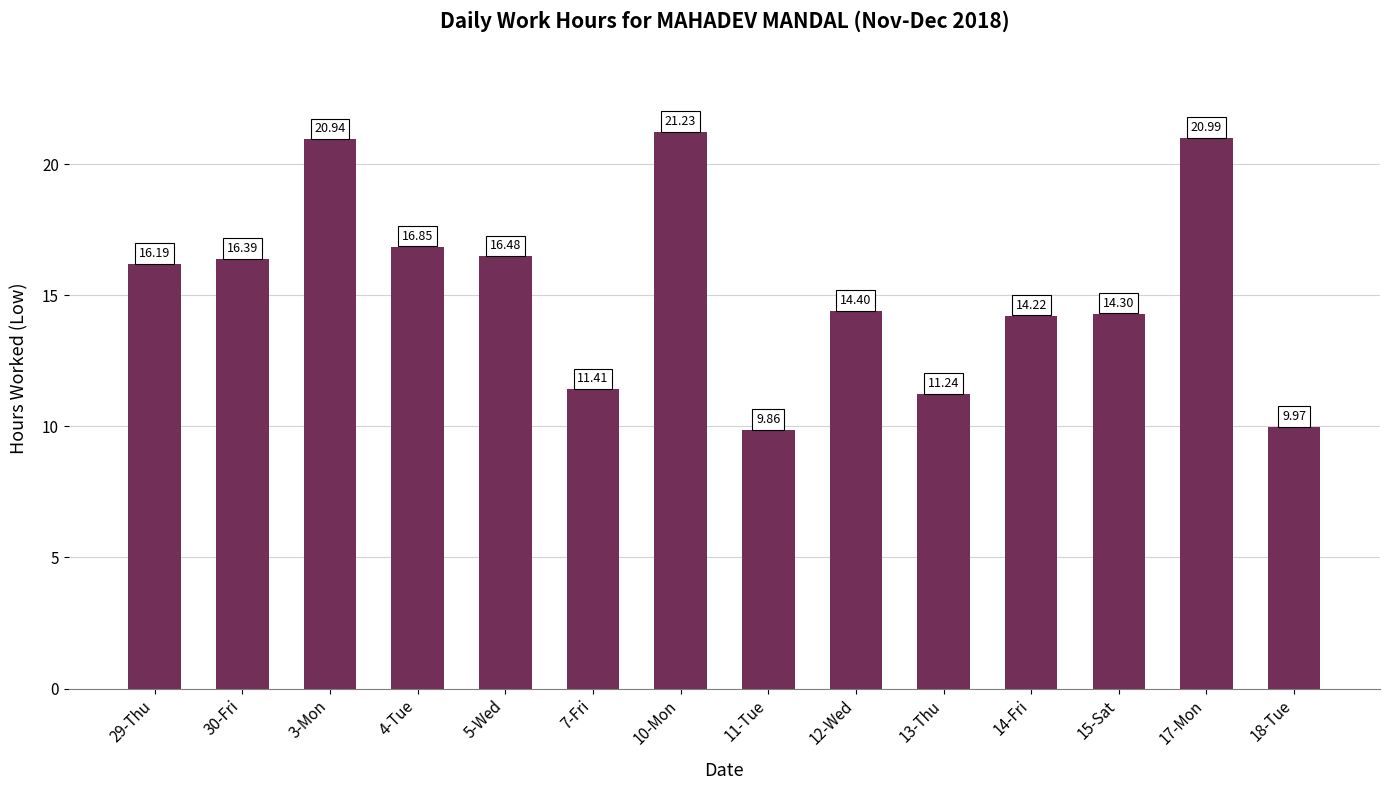

What is the label of the 6th bar from the right?

12-Wed